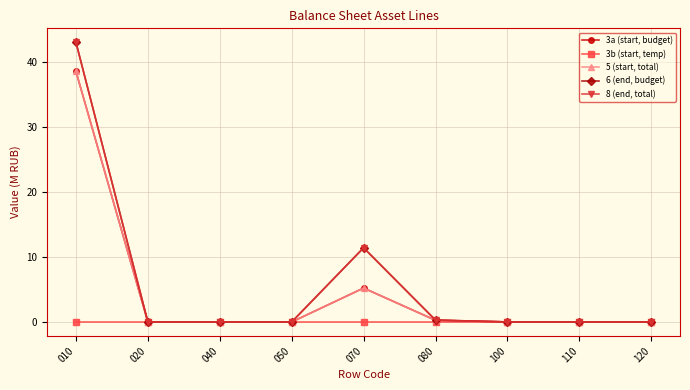

Which series has the largest total across all categories?

6 (end, budget)